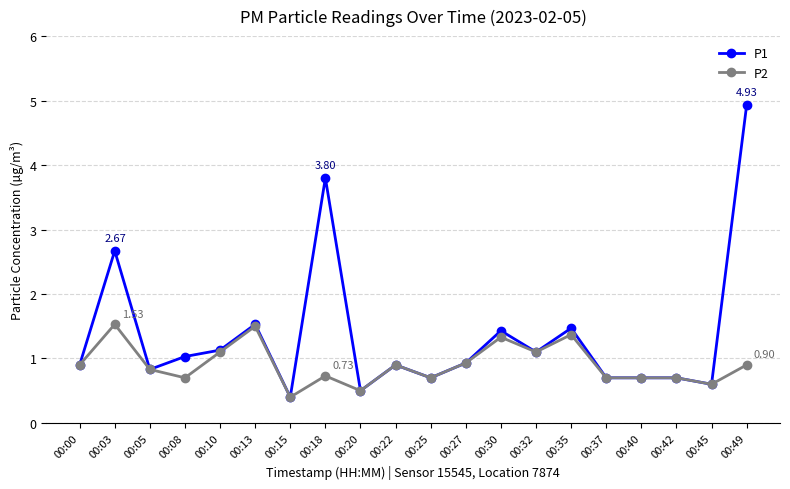

Rank the series by their average value, from lowest to highest.

P2, P1